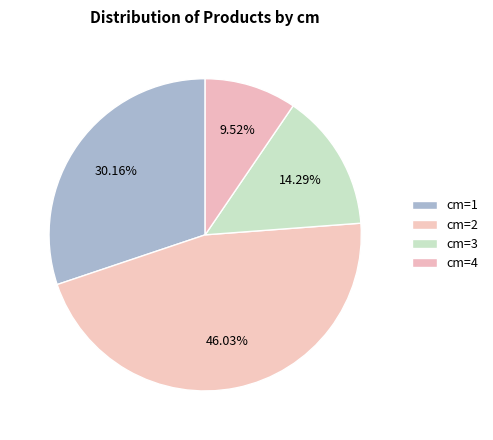

How many slices are in this pie chart?

4